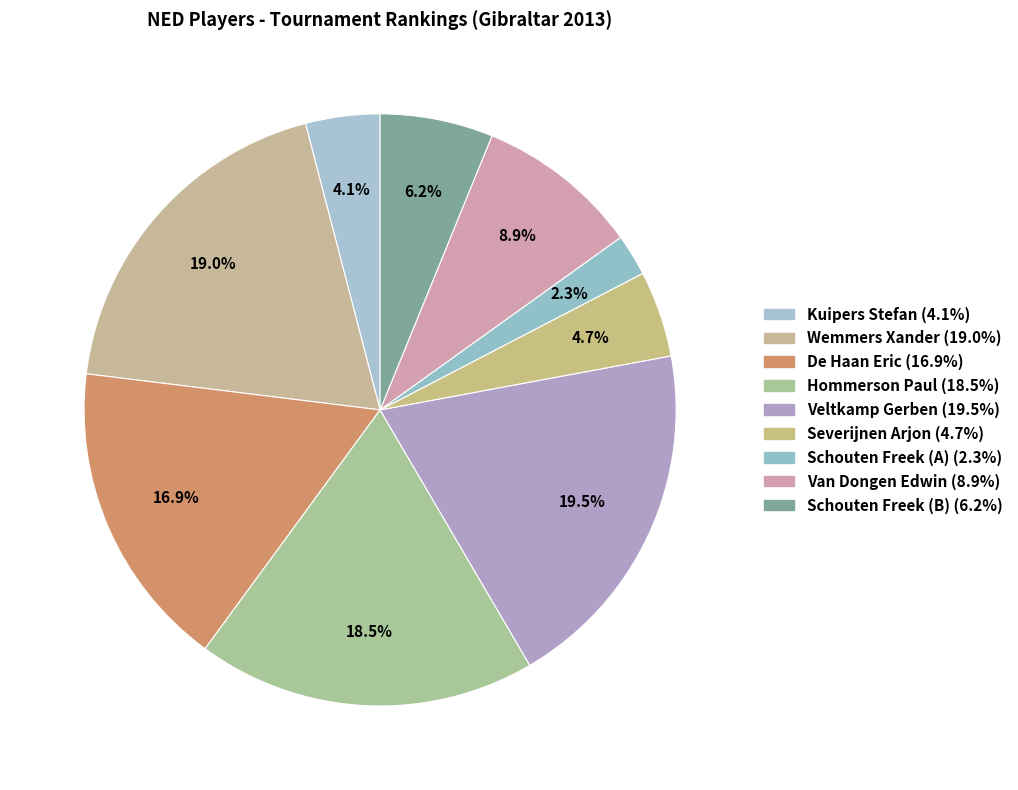

How many segments does this pie chart have?

9